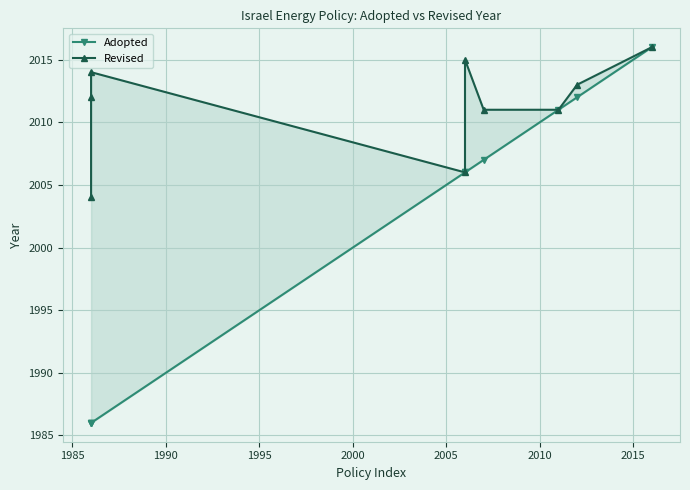

Reading left to right, what are all the values shown in this chart?

Adopted: 1986	1986	1986	2006	2006	2007	2011	2012	2016
Revised: 2004	2012	2014	2006	2015	2011	2011	2013	2016